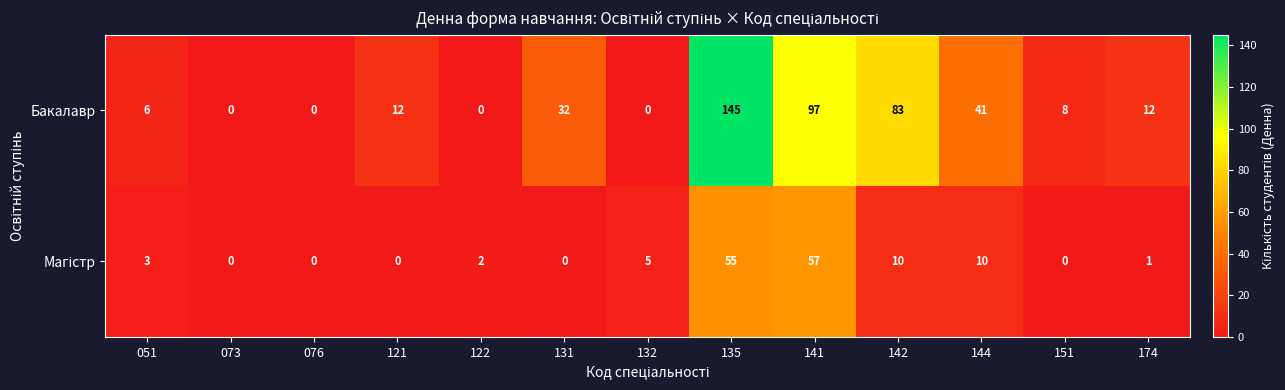

Which series has the largest range (max minus min)?

Бакалавр